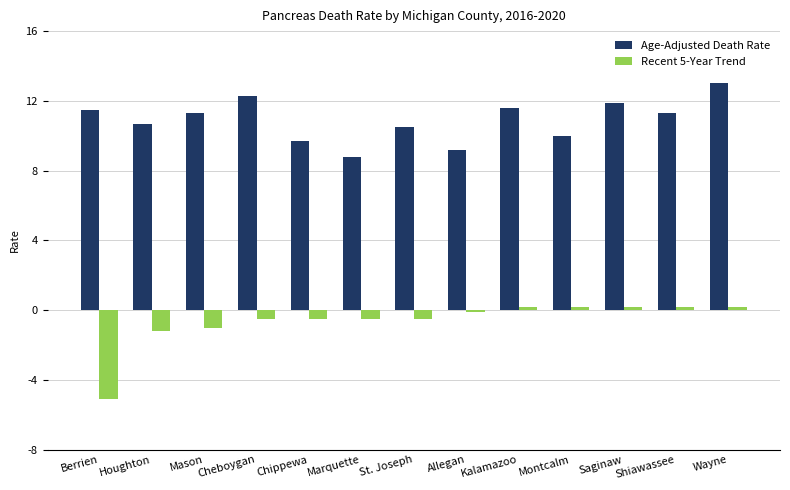

At which category does the chart reach its minimum across all series?

Berrien